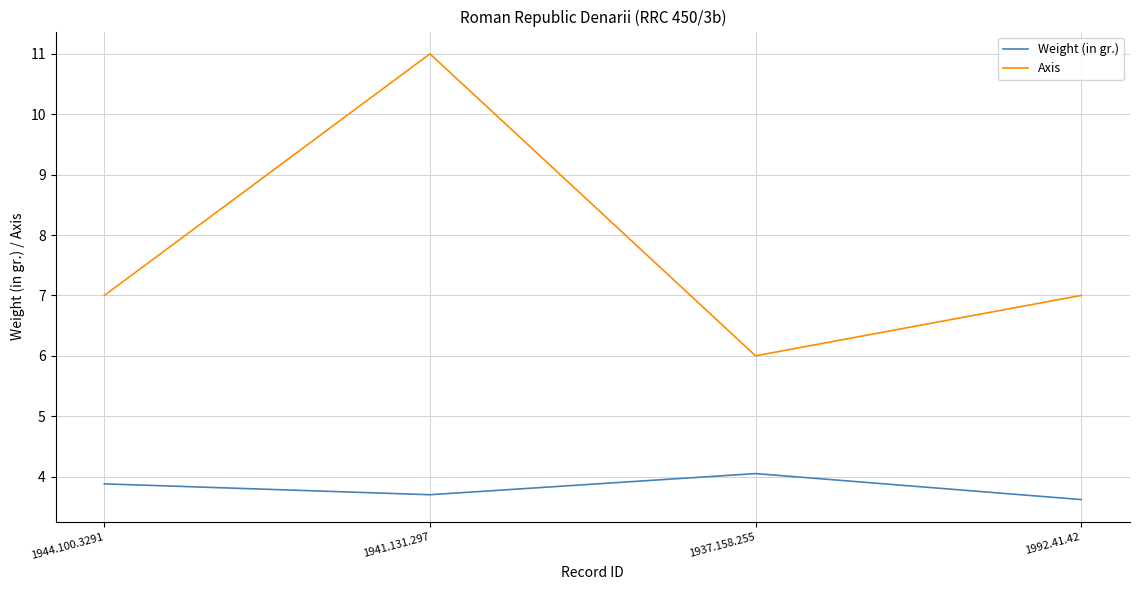

Which series has the largest range (max minus min)?

Axis